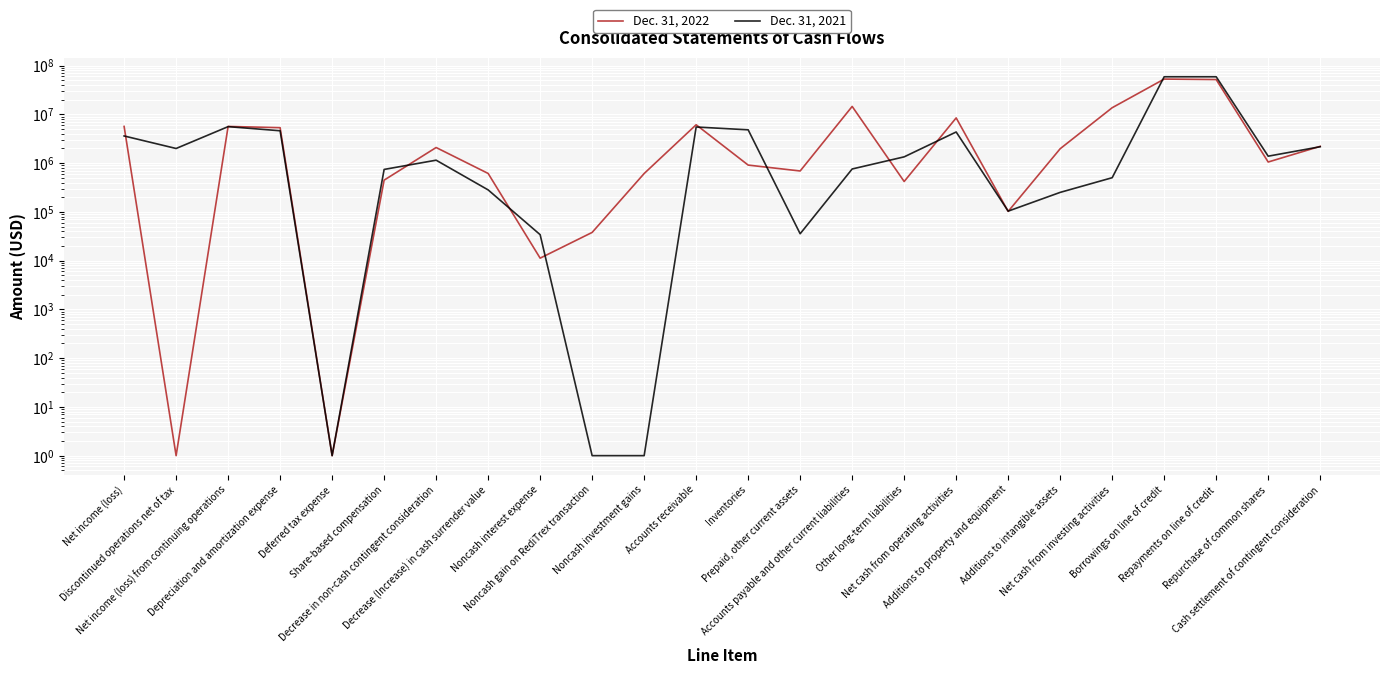

Rank the series by their maximum value, from lowest to highest.

Dec. 31, 2022, Dec. 31, 2021